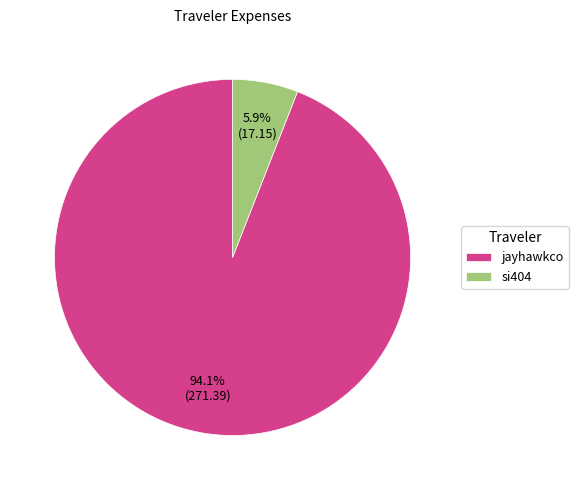

How many slices are in this pie chart?

2